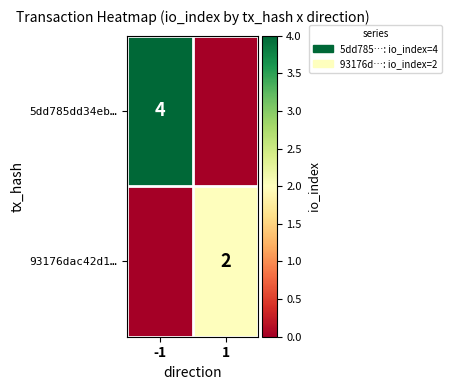

Count the number of categories in the chart.

2